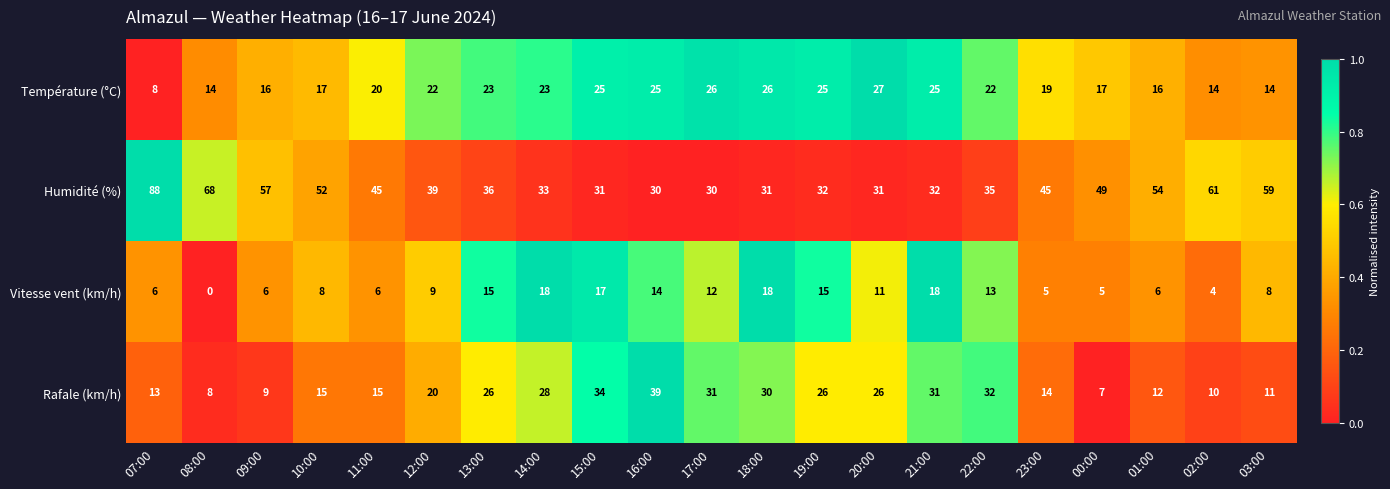

Between 17:00 and 03:00, which series saw the biggest shift?

Humidité (%)